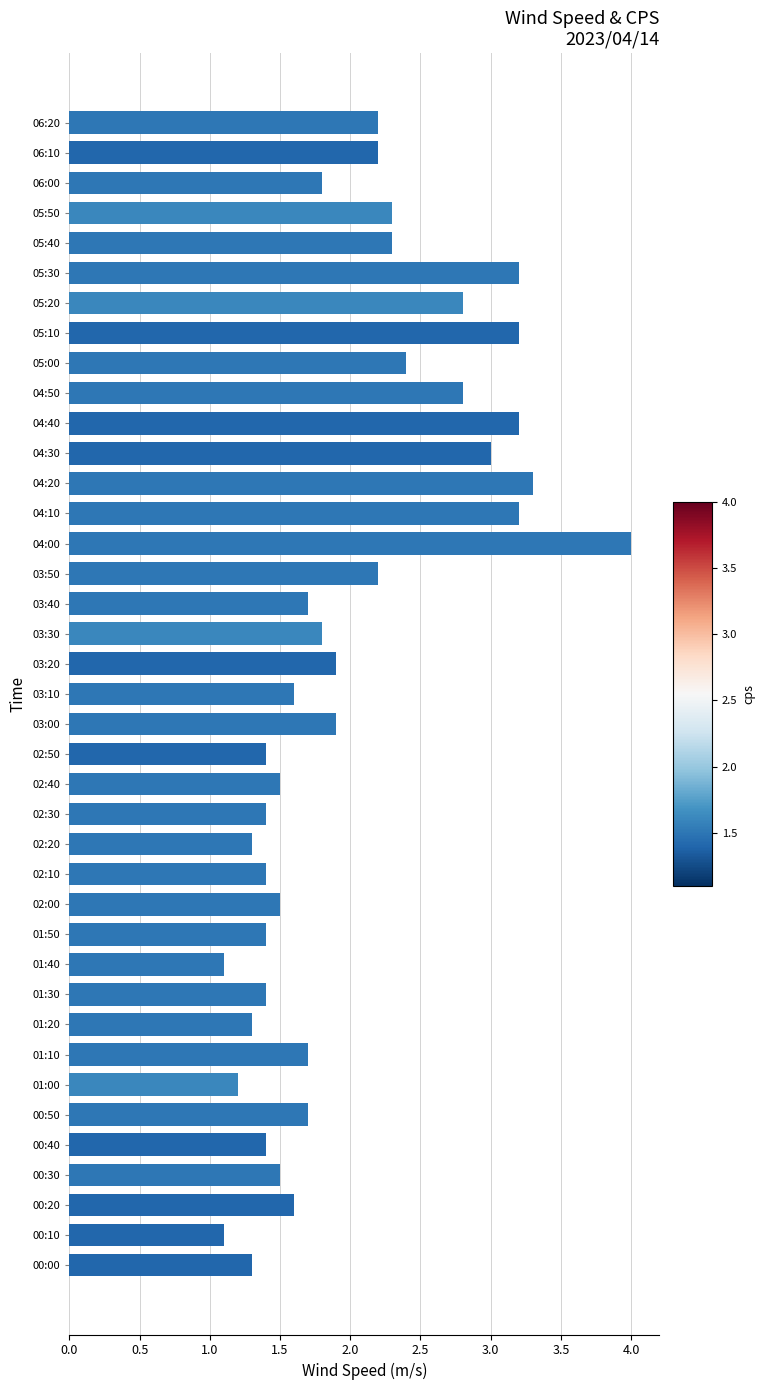

What is the greatest value displayed?

4.0